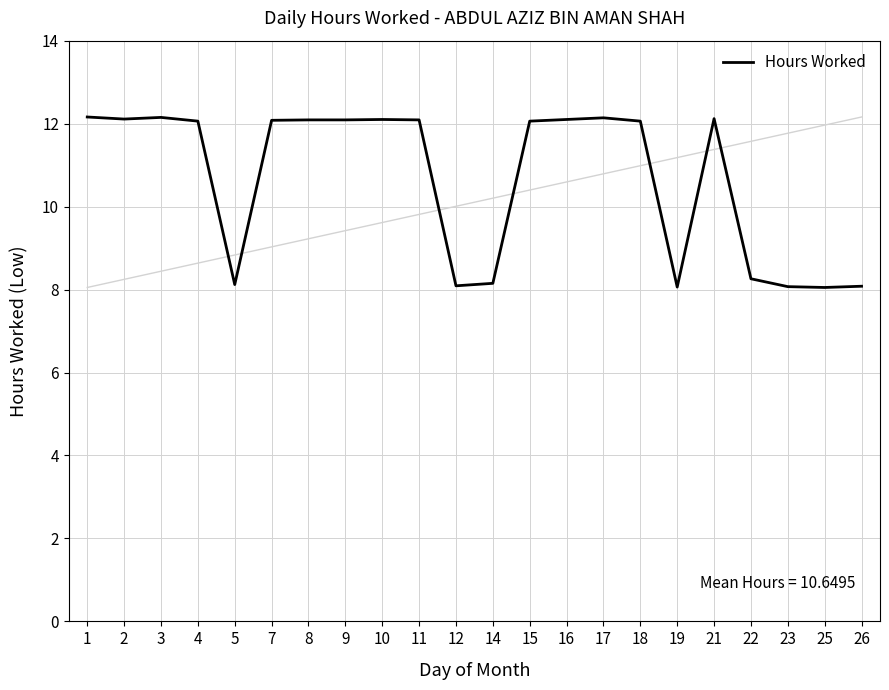

Which has a higher value, 4 or 14?

4